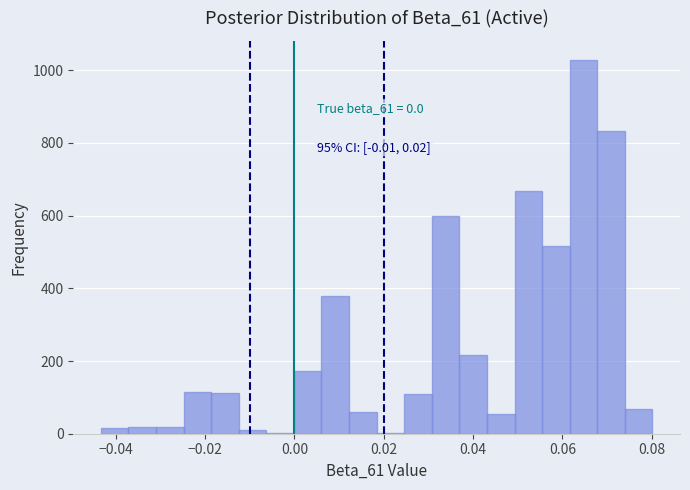

Around what value on the x-axis is the tallest bar? Give the approximate position of its centre, as read against the axis.

0.064